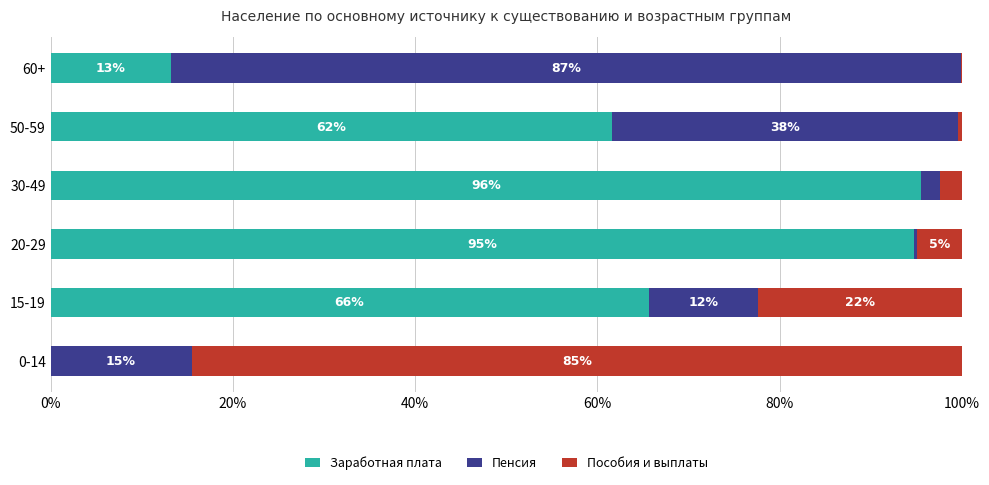

What are all the series names shown in the legend?

Заработная плата, Пенсия, Пособия и выплаты